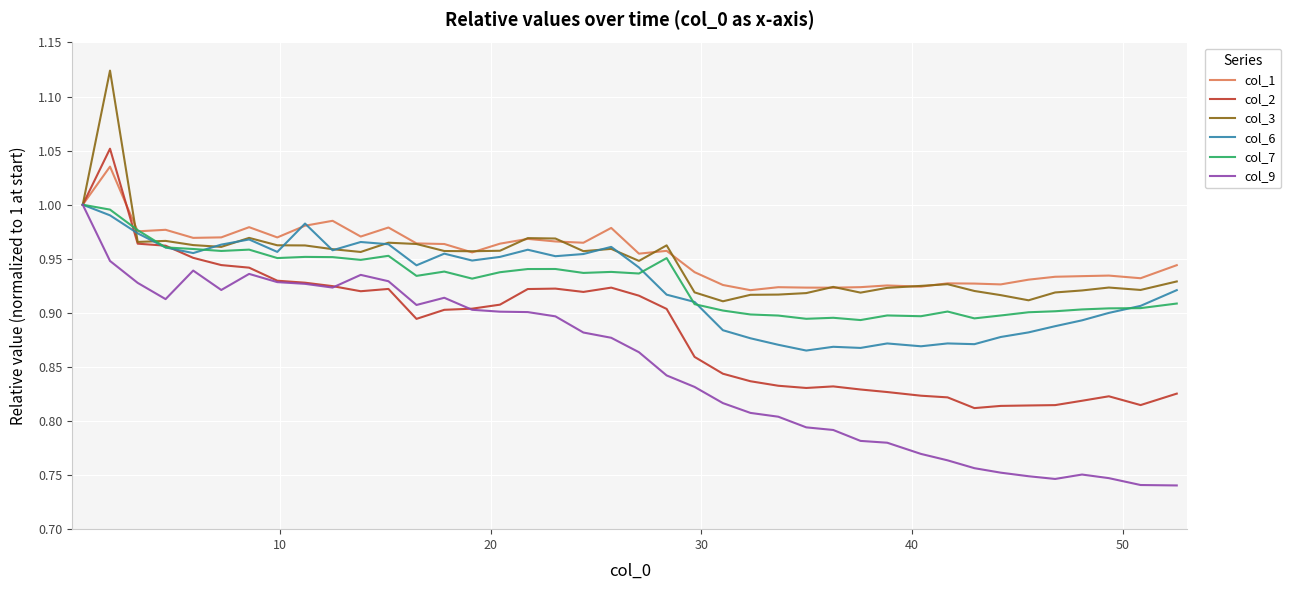

Which series has the largest range (max minus min)?

col_9